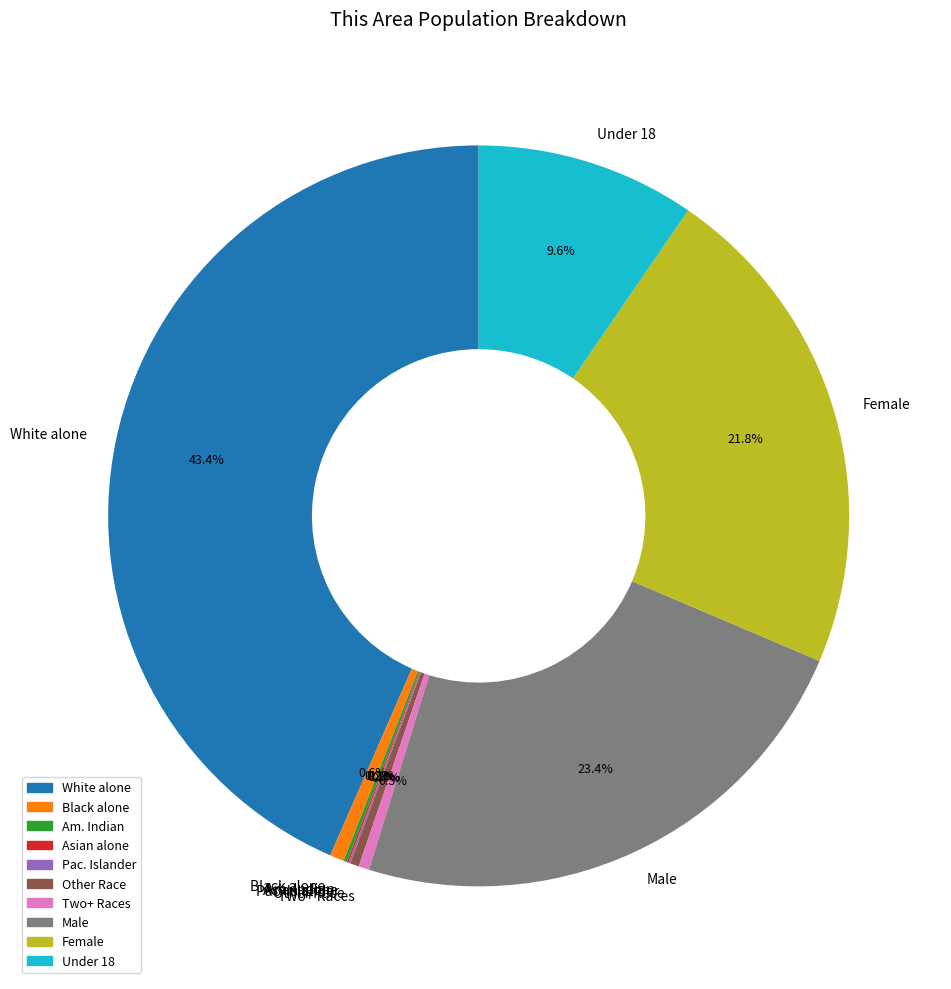

Combined, do Under 18 and Two+ Races account for over 50%?

No